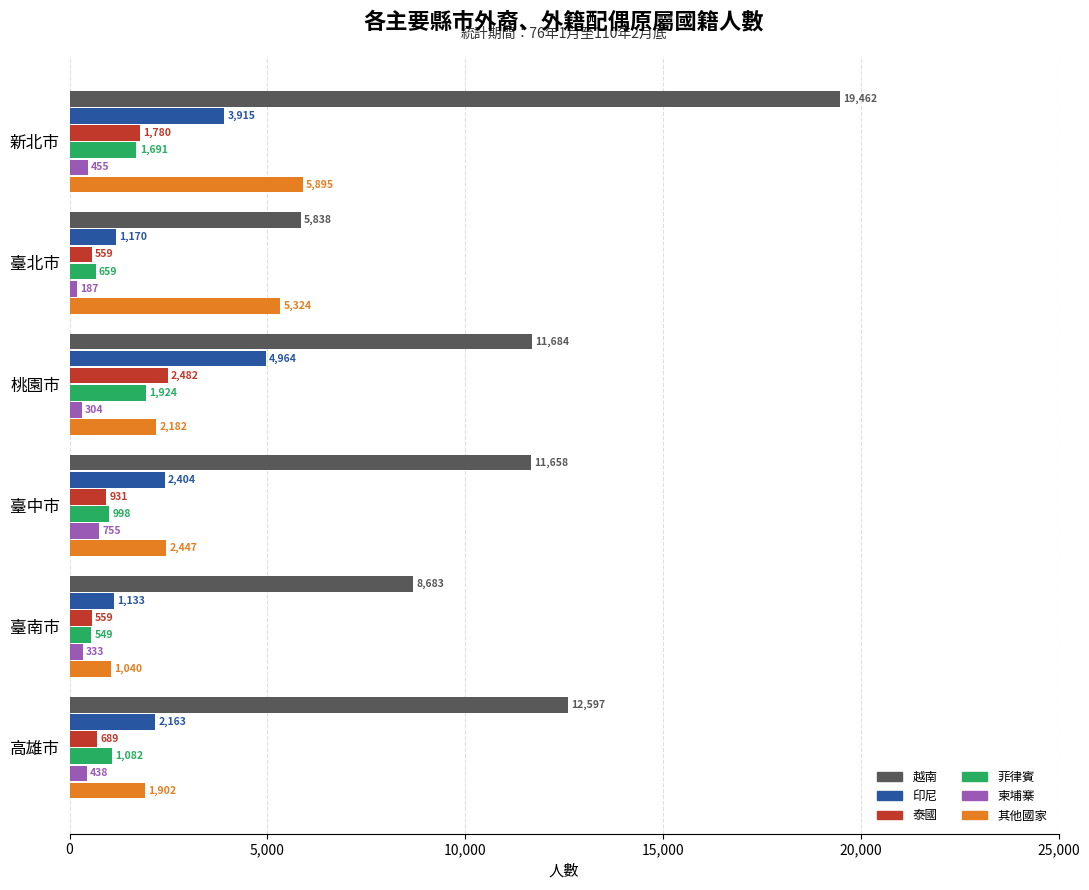

At 桃園市, list the series in order from largest to smallest.

越南, 印尼, 泰國, 其他國家, 菲律賓, 柬埔寨